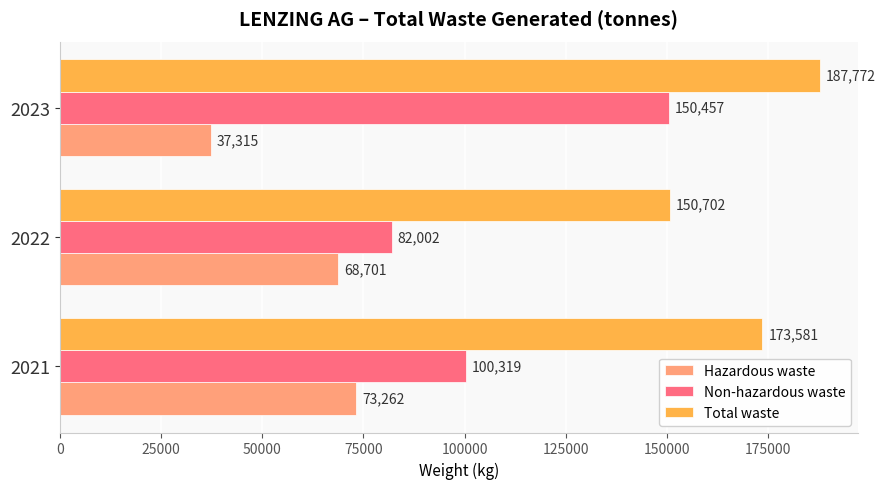

At which category is the sum across all series the highest?

2023